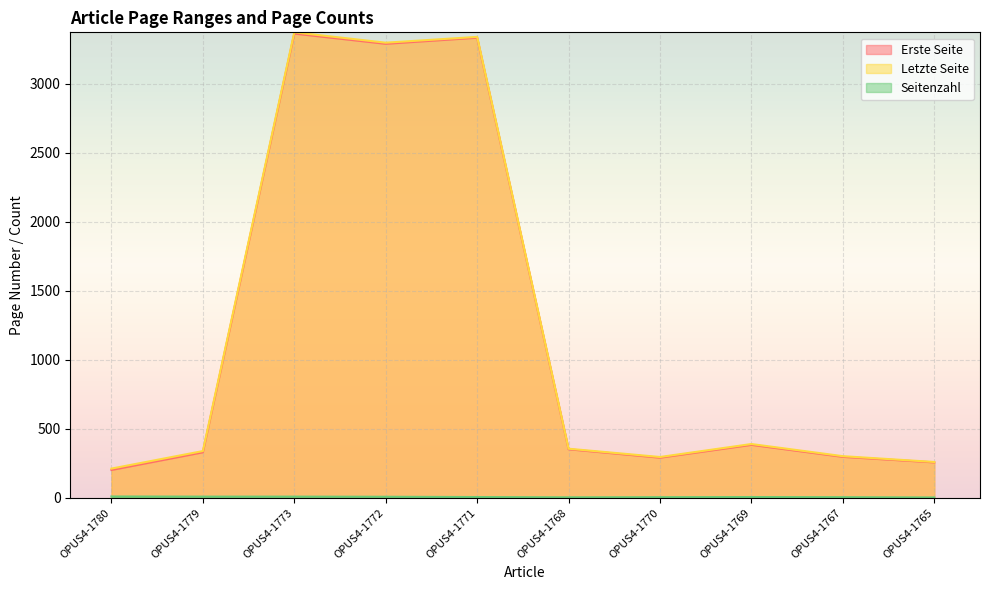

List the series in order of their peak value, highest first.

Letzte Seite, Erste Seite, Seitenzahl